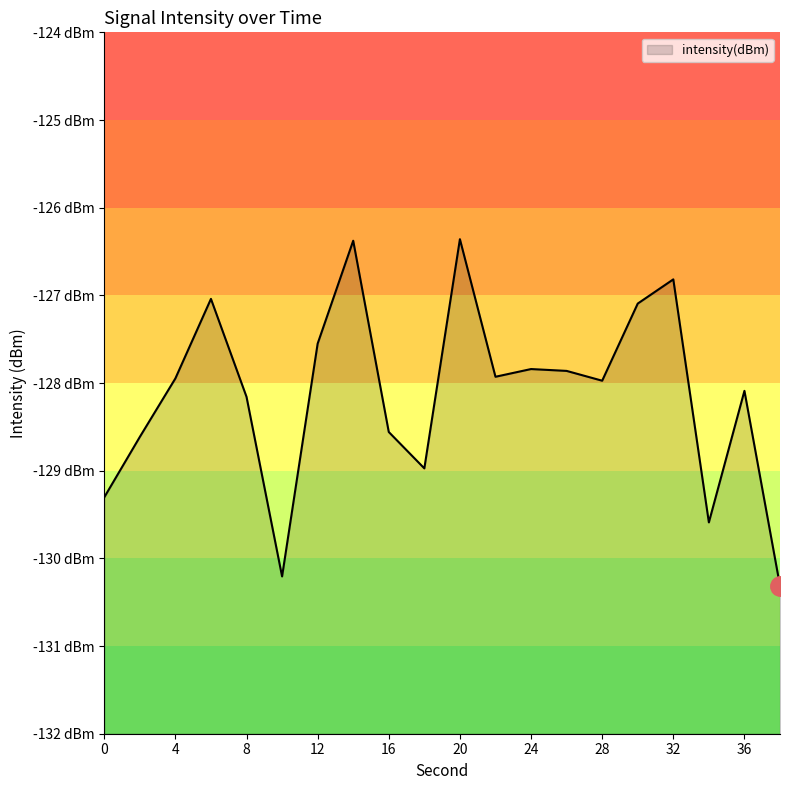

Reading left to right, extract all data points from this chart.

0=-129.3	2=-128.6	4=-127.9	6=-127.0	8=-128.2	10=-130.2	12=-127.6	14=-126.4	16=-128.6	18=-129.0	20=-126.4	22=-127.9	24=-127.8	26=-127.9	28=-128.0	30=-127.1	32=-126.8	34=-129.6	36=-128.1	38=-130.3